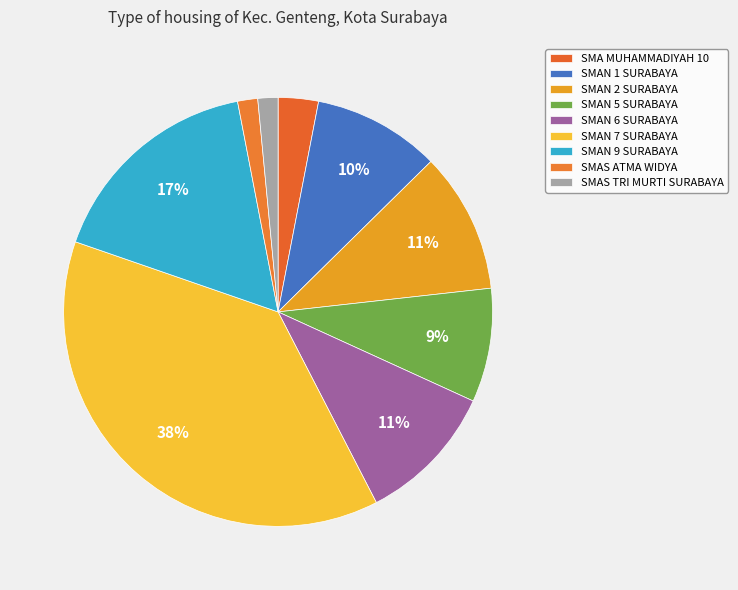

How many slices are in this pie chart?

9